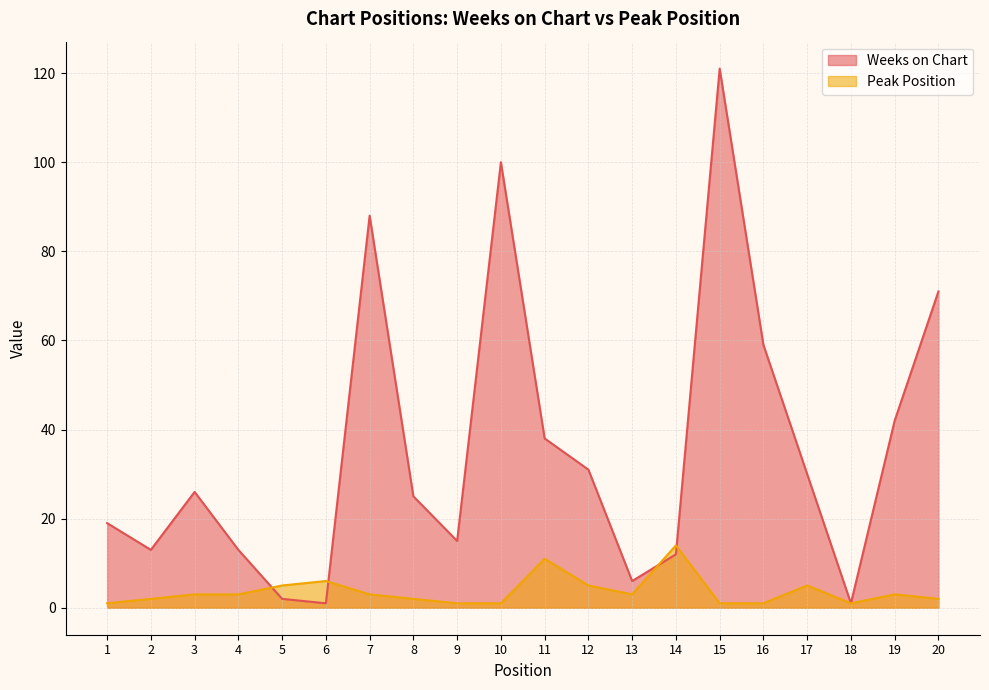

The value of Weeks on Chart at 8 is 6. True or false?

False